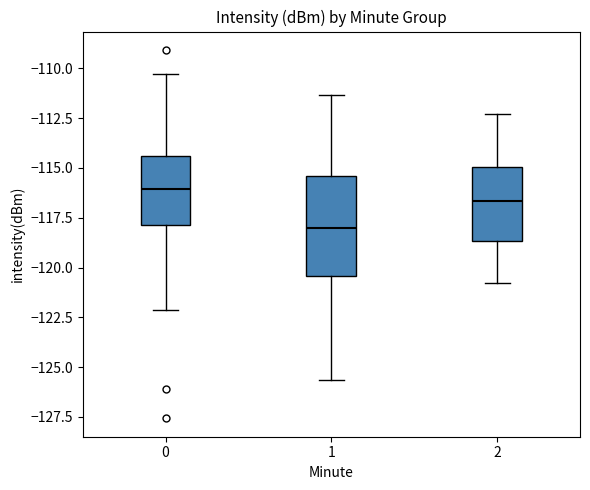

Comparing the boxes themselves (not the whiskers), which one is the tallest?

1